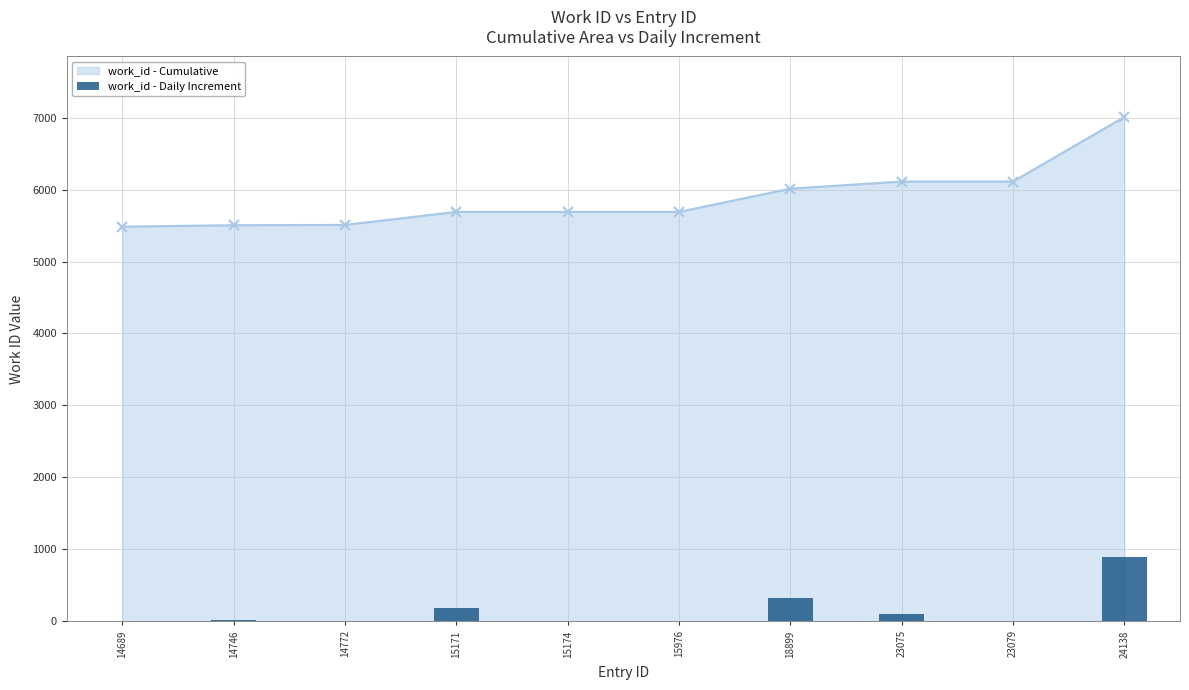

What is the difference between the values at 23079 and 23075?

99